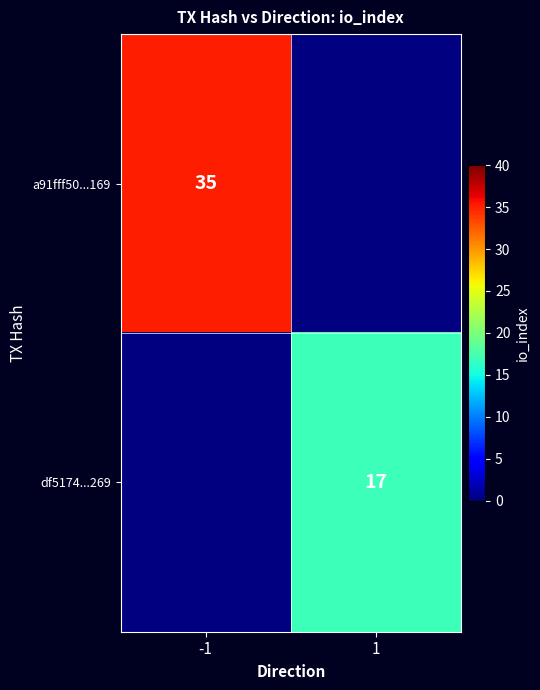

Is the value of a91fff50...169 at -1 greater than the value of df5174...269 at 1?

Yes